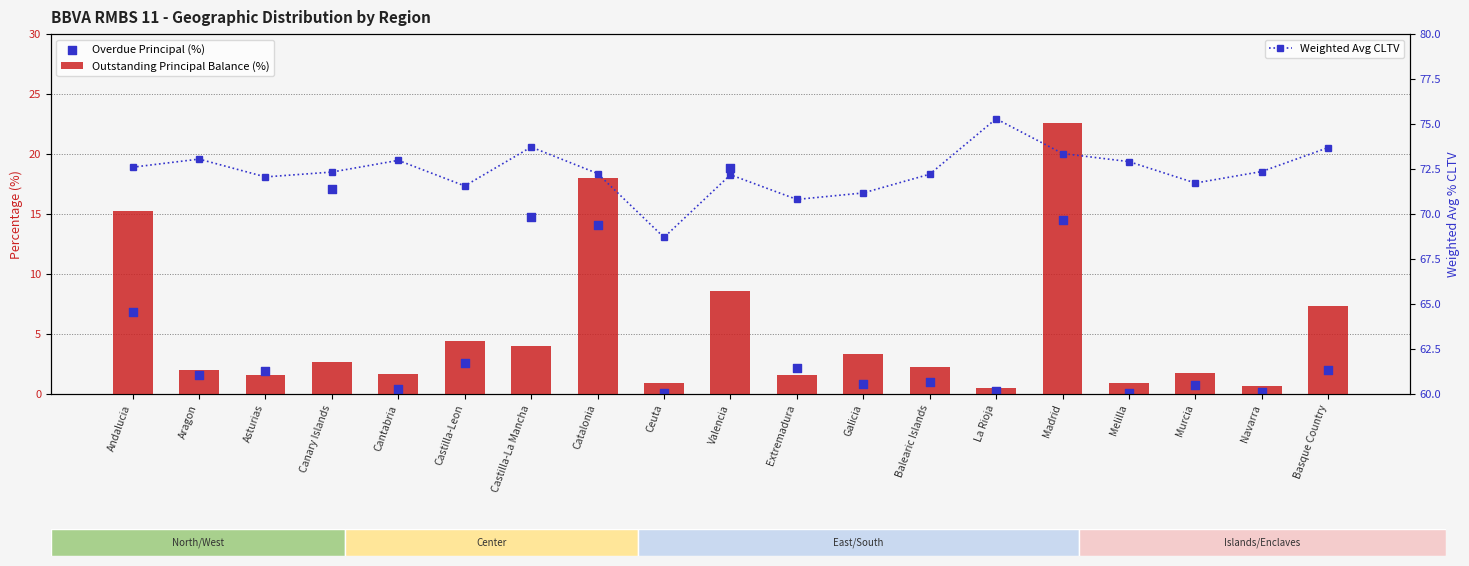

What is the total value across all series at Cantabria?

75.1